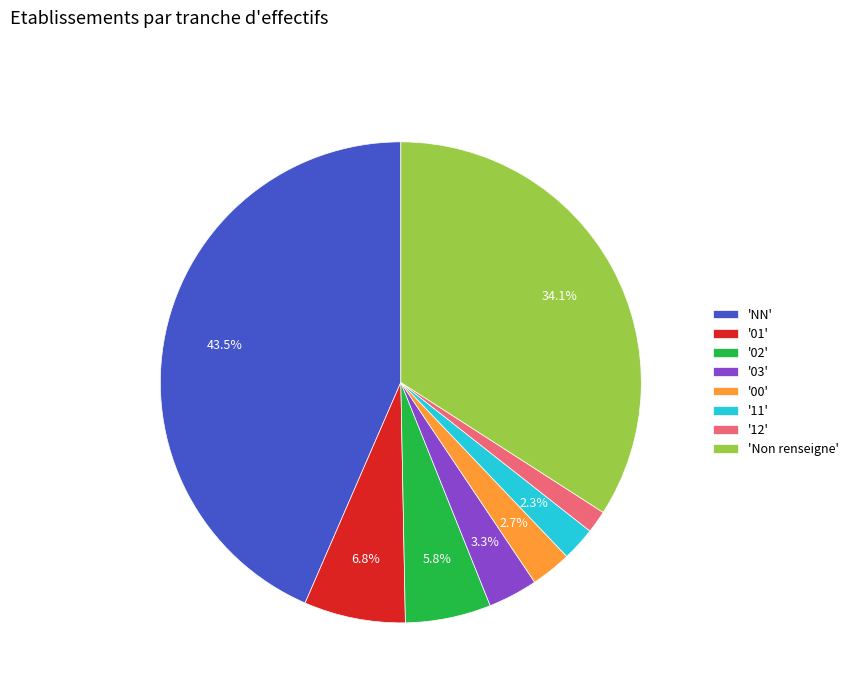

What is the smallest slice in the pie chart?

'12'